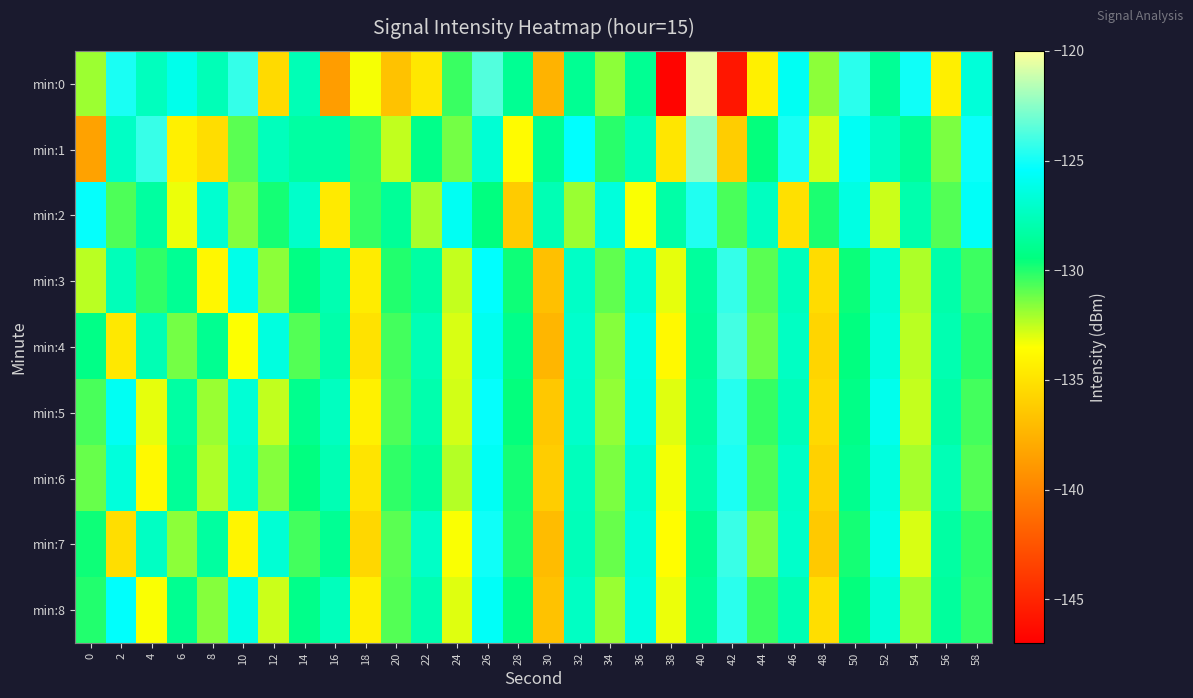

Reading left to right, what are all the values shown in this chart?

min:0: 0=-131.9	2=-124.9	4=-127.5	6=-126.0	8=-127.7	10=-124.3	12=-135.4	14=-127.7	16=-138.6	18=-133.4	20=-136.7	22=-134.7	24=-130.4	26=-123.7	28=-128.8	30=-137.5	32=-128.8	34=-131.7	36=-128.8	38=-146.7	40=-120.4	42=-145.8	44=-134.3	46=-125.8	48=-131.7	50=-124.5	52=-128.7	54=-125.1	56=-134.3	58=-126.6
min:1: 0=-138.4	2=-127.2	4=-124.2	6=-134.3	8=-135.3	10=-130.9	12=-127.5	14=-128.4	16=-128.3	18=-130.3	20=-132.5	22=-129.1	24=-131.3	26=-126.8	28=-133.7	30=-128.9	32=-125.4	34=-130.1	36=-127.6	38=-134.8	40=-122.3	42=-136.1	44=-129.5	46=-124.9	48=-132.8	50=-125.7	52=-127.3	54=-128.6	56=-131.4	58=-125.2
min:2: 0=-125.3	2=-130.7	4=-128.4	6=-133.2	8=-126.9	10=-131.5	12=-129.8	14=-127.1	16=-134.6	18=-130.3	20=-128.7	22=-132.1	24=-125.8	26=-129.4	28=-136.2	30=-127.8	32=-131.9	34=-126.5	36=-133.4	38=-128.2	40=-124.7	42=-130.6	44=-127.4	46=-135.1	48=-129.9	50=-126.3	52=-132.7	54=-128.0	56=-130.8	58=-125.6
min:3: 0=-132.4	2=-127.6	4=-130.2	6=-128.8	8=-133.9	10=-126.1	12=-131.7	14=-129.3	16=-127.9	18=-134.5	20=-130.0	22=-128.3	24=-132.6	26=-125.4	28=-129.7	30=-136.8	32=-127.2	34=-131.0	36=-126.7	38=-133.1	40=-128.5	42=-124.3	44=-130.9	46=-127.5	48=-135.3	50=-129.6	52=-126.8	54=-132.2	56=-128.1	58=-130.4
min:4: 0=-129.2	2=-134.7	4=-127.8	6=-131.3	8=-128.9	10=-133.5	12=-126.4	14=-130.8	16=-128.1	18=-135.0	20=-130.5	22=-127.7	24=-132.9	26=-125.9	28=-129.1	30=-137.3	32=-127.0	34=-131.6	36=-126.2	38=-133.8	40=-128.6	42=-124.0	44=-131.2	46=-127.3	48=-135.7	50=-129.4	52=-126.5	54=-132.4	56=-127.9	58=-130.1
min:5: 0=-130.6	2=-125.8	4=-133.1	6=-128.3	8=-131.9	10=-126.7	12=-132.5	14=-129.0	16=-127.4	18=-134.2	20=-130.7	22=-128.0	24=-132.8	26=-125.3	28=-129.5	30=-136.4	32=-127.1	34=-131.8	36=-126.3	38=-133.0	40=-128.4	42=-124.6	44=-130.3	46=-127.6	48=-135.5	50=-129.2	52=-126.0	54=-132.6	56=-128.2	58=-130.5
min:6: 0=-131.1	2=-126.5	4=-133.8	6=-128.7	8=-132.2	10=-127.0	12=-131.6	14=-129.4	16=-127.8	18=-134.9	20=-130.2	22=-128.5	24=-132.3	26=-125.7	28=-129.8	30=-136.1	32=-127.5	34=-131.4	36=-126.9	38=-133.3	40=-128.1	42=-124.8	44=-130.7	46=-127.2	48=-135.9	50=-129.0	52=-126.4	54=-132.1	56=-127.7	58=-130.8
min:7: 0=-129.7	2=-135.2	4=-127.3	6=-131.7	8=-128.4	10=-134.0	12=-126.8	14=-130.5	16=-128.8	18=-135.6	20=-130.9	22=-127.2	24=-133.4	26=-125.1	28=-129.9	30=-137.0	32=-127.6	34=-131.1	36=-126.6	38=-133.6	40=-128.9	42=-124.2	44=-131.5	46=-127.1	48=-136.3	50=-129.8	52=-126.1	54=-132.9	56=-128.3	58=-130.2
min:8: 0=-130.0	2=-125.5	4=-133.4	6=-128.9	8=-131.6	10=-126.2	12=-132.7	14=-129.1	16=-127.5	18=-134.3	20=-130.8	22=-127.9	24=-133.0	26=-125.6	28=-129.3	30=-136.7	32=-127.3	34=-131.9	36=-126.4	38=-133.2	40=-128.7	42=-124.5	44=-130.4	46=-127.8	48=-135.2	50=-129.5	52=-126.7	54=-132.0	56=-128.5	58=-130.3